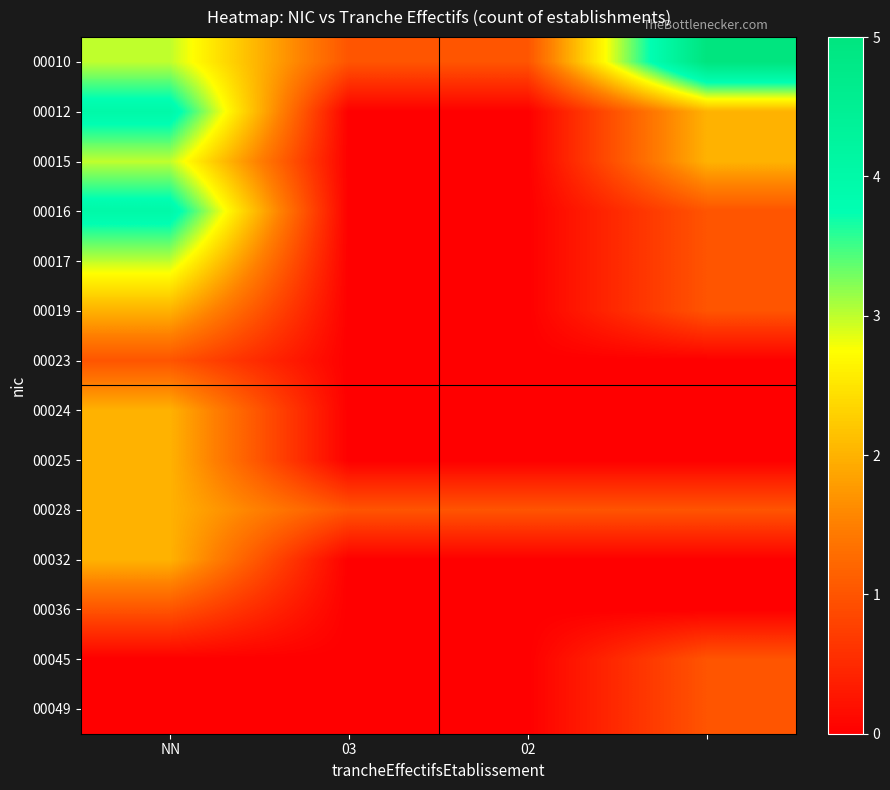

How many distinct data groups are displayed?

14